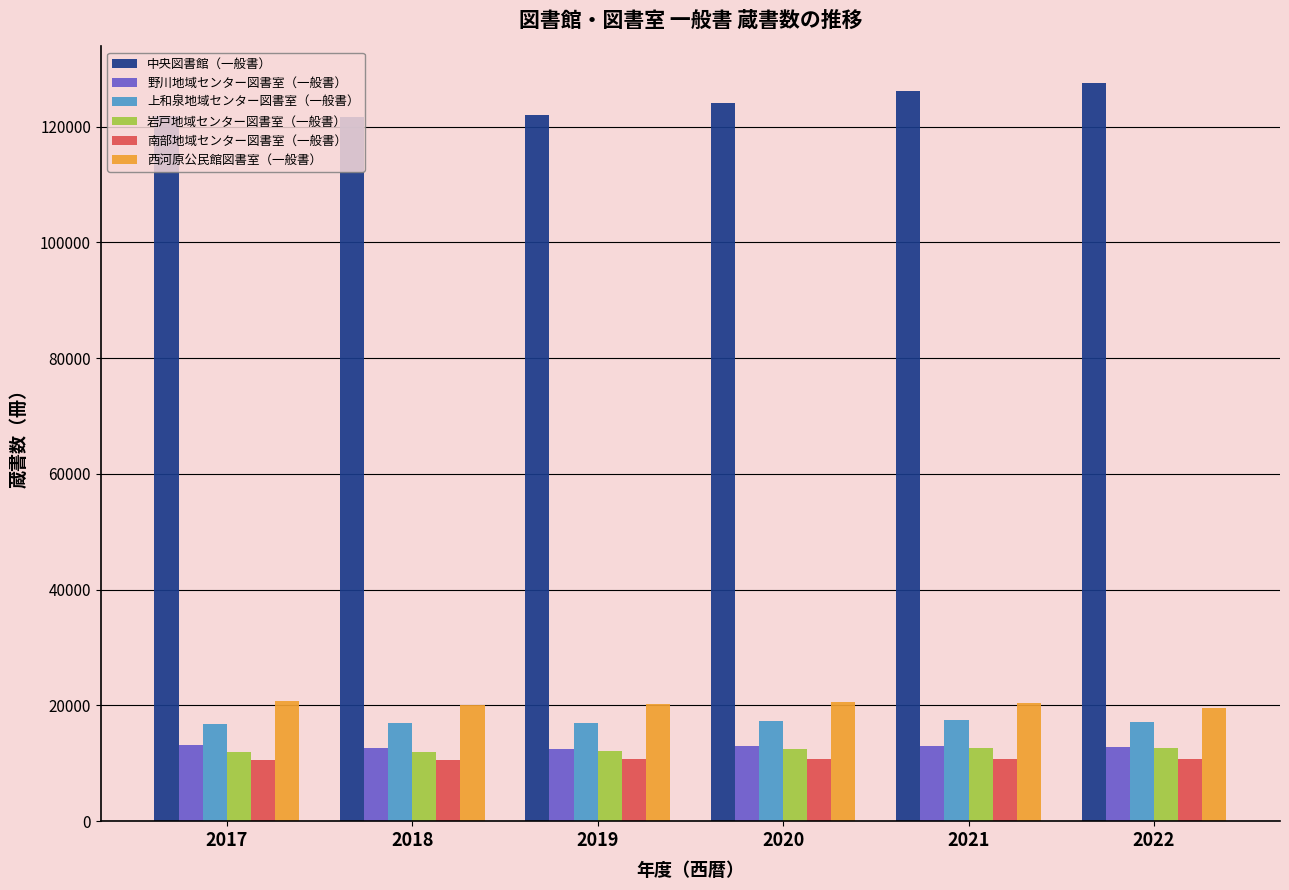

What is the smallest value displayed?

10602